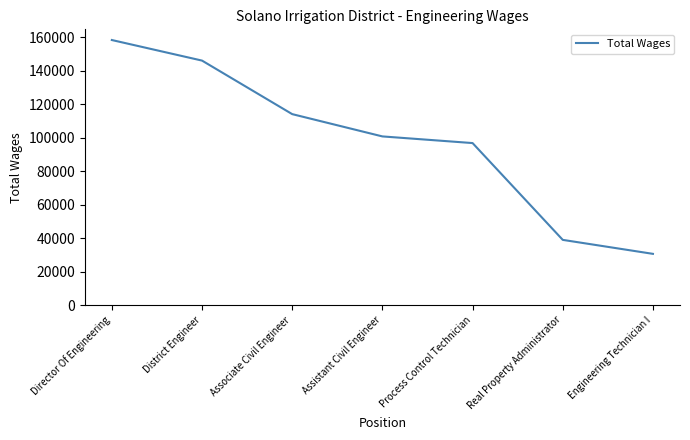

Read the value at Real Property Administrator, to the nearest 10.

38960